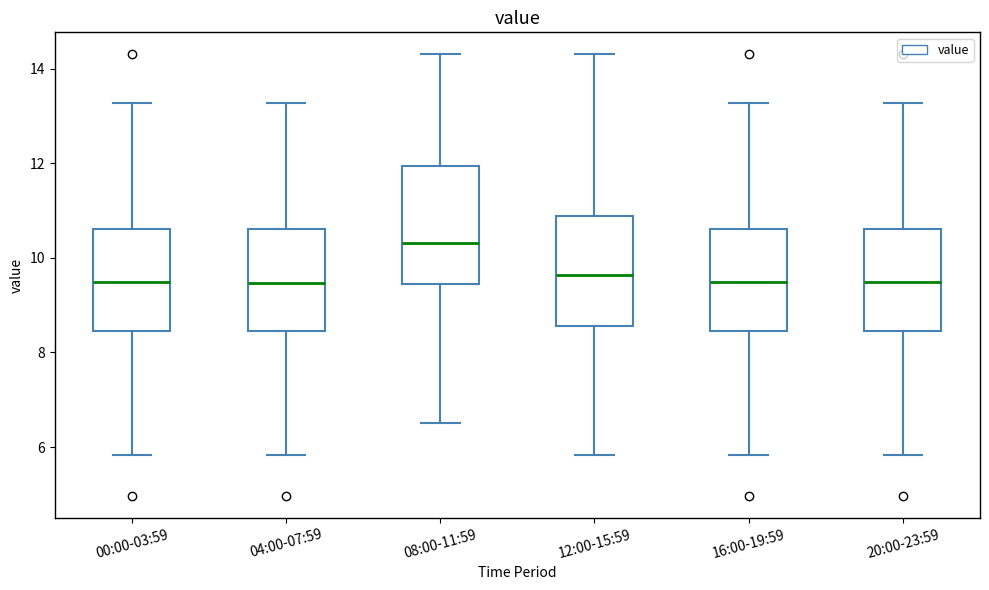

Reading left to right, read every box against the y-axis: the position of its median line, the range the box covers, and the ends of its whiskers. The values are not printed on the chart, so give them approximately, as read against the axis.

00:00-03:59: median 9.6, box 8.4 to 10.6, whiskers 5.8 to 13.2
04:00-07:59: median 9.4, box 8.4 to 10.6, whiskers 5.8 to 13.2
08:00-11:59: median 10.4, box 9.4 to 12.0, whiskers 6.6 to 14.4
12:00-15:59: median 9.6, box 8.6 to 10.8, whiskers 5.8 to 14.4
16:00-19:59: median 9.6, box 8.4 to 10.6, whiskers 5.8 to 13.2
20:00-23:59: median 9.6, box 8.4 to 10.6, whiskers 5.8 to 13.2